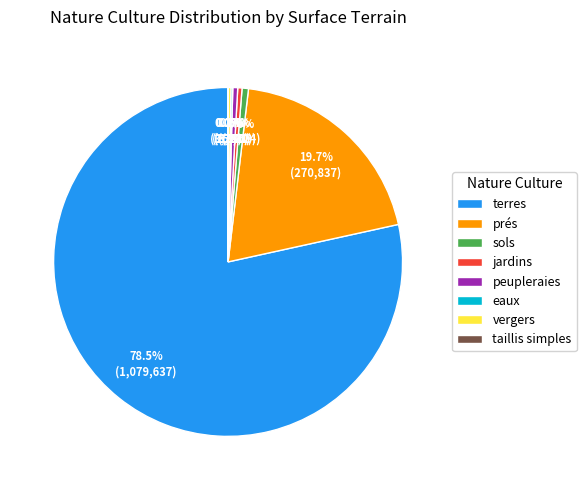

What is the largest slice in the pie chart?

terres